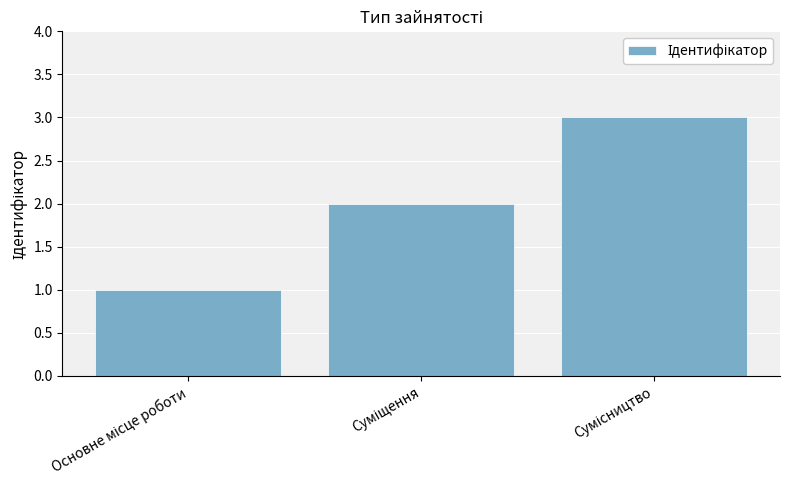

What is the greatest value displayed?

3